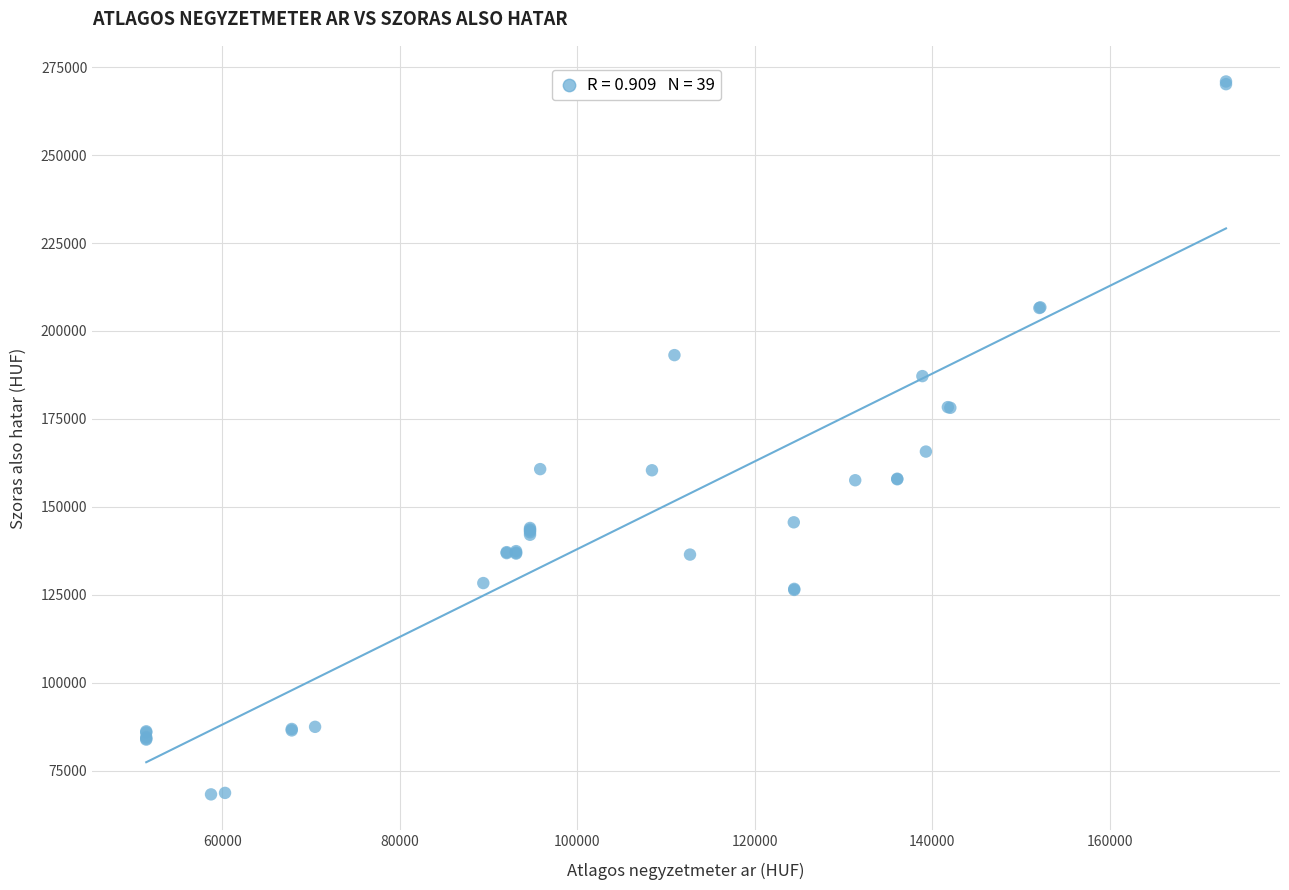

What Y value in the scatter plot is closest to 169578?

165699